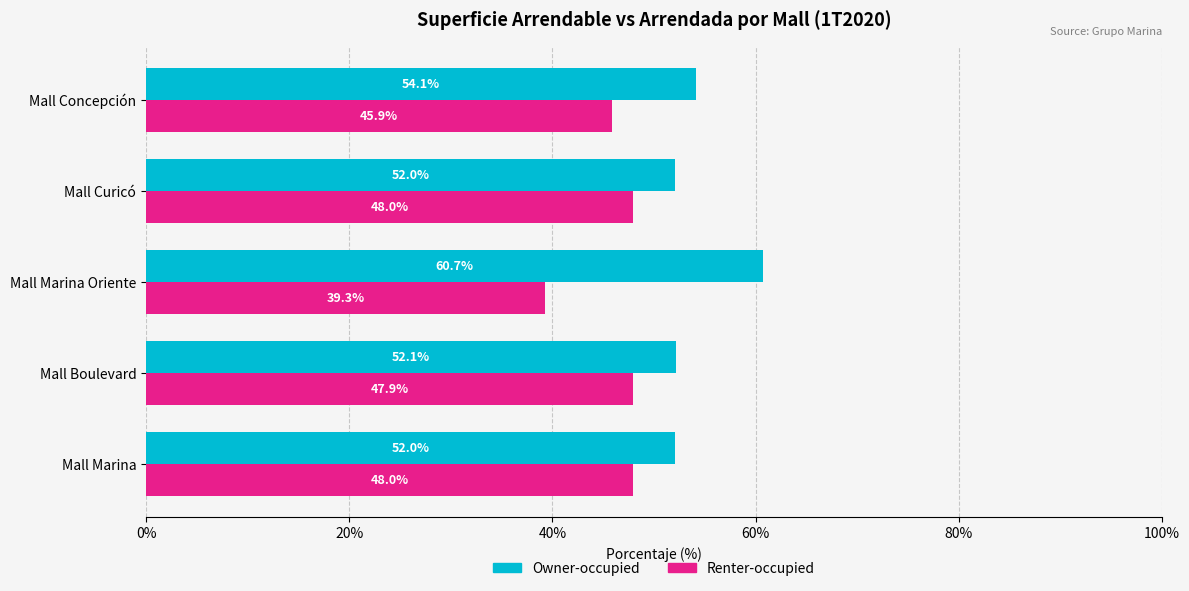

Which category has the highest value across all series?

Mall Marina Oriente